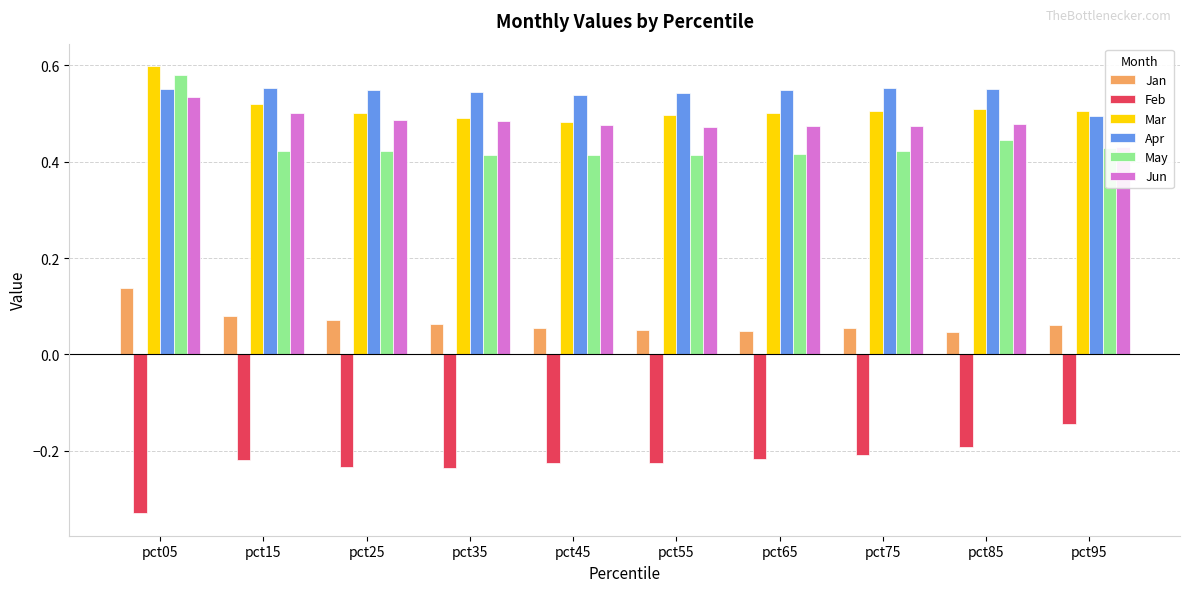

Which series has the largest range (max minus min)?

Feb